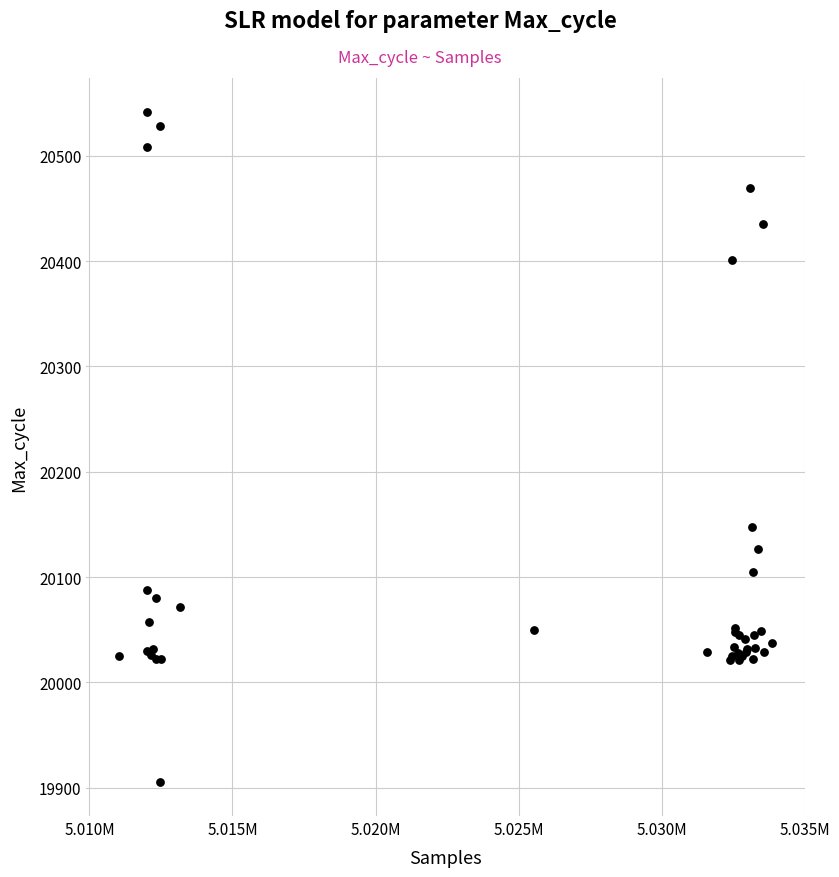

What Y value in the scatter plot is closest to 20223?

20148